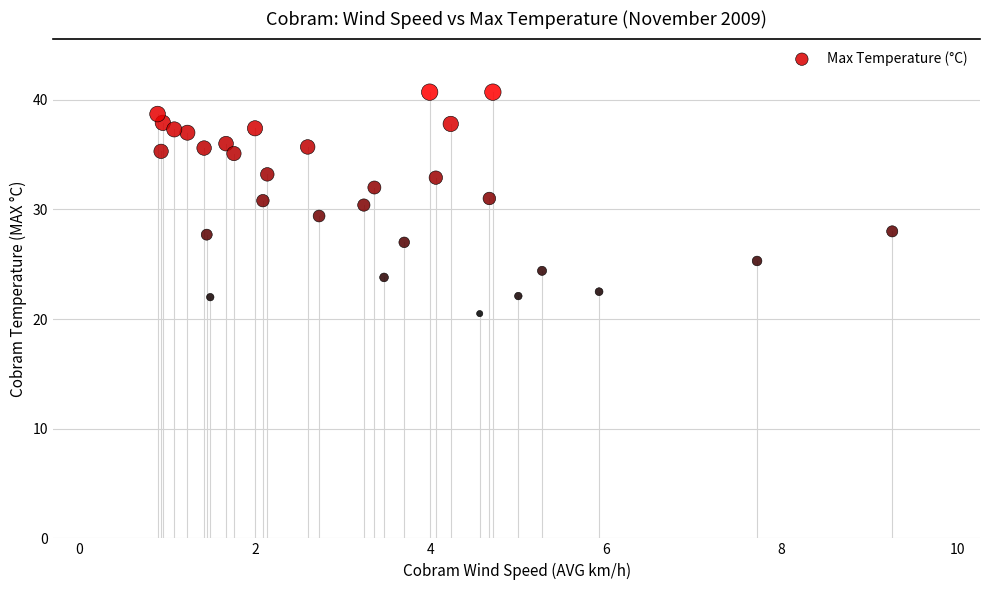

What is the range of Y values (max minus min)?

20.2